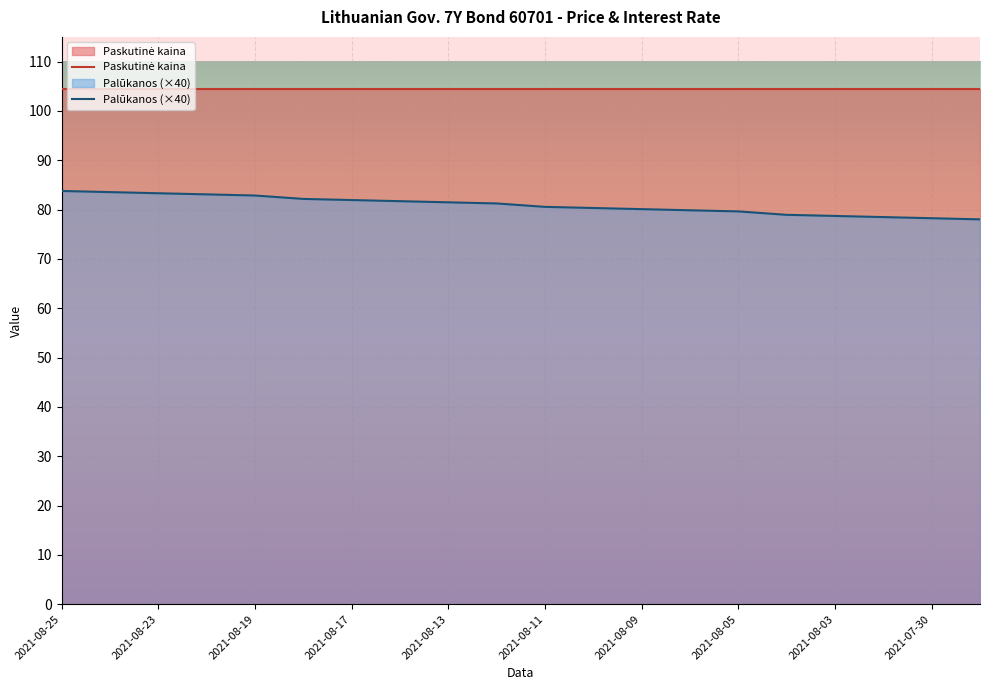

What is the change in value from 2021-08-20 to 2021-08-18?

-0.9